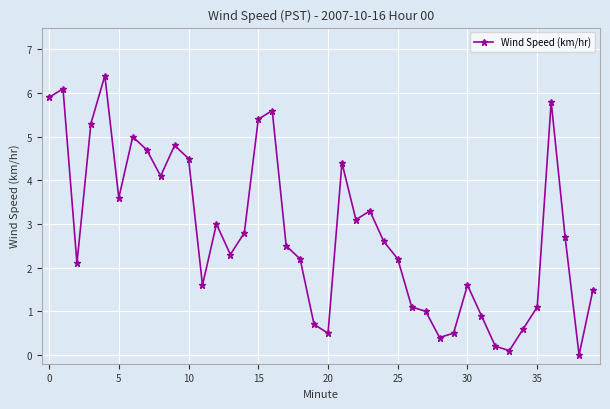

What is the difference between the second highest and second lowest values?

6.0